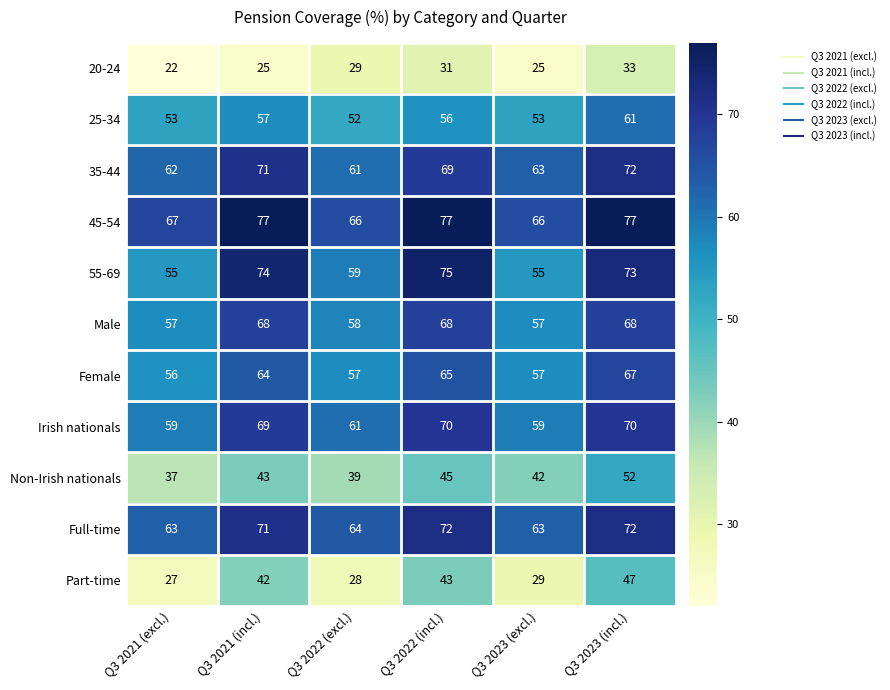

How many distinct data groups are displayed?

11